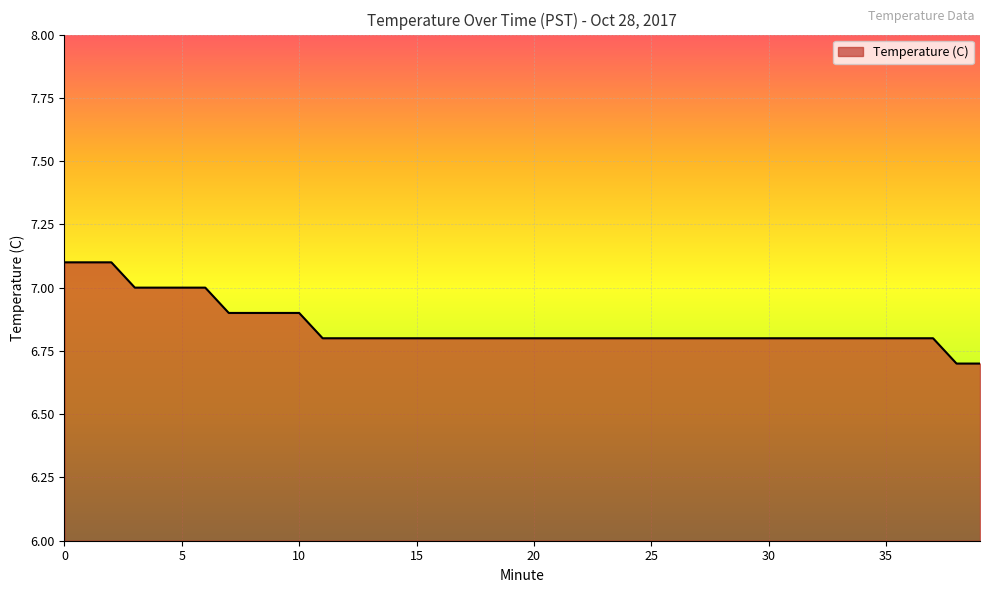

What is the difference between the maximum and minimum values?

0.4